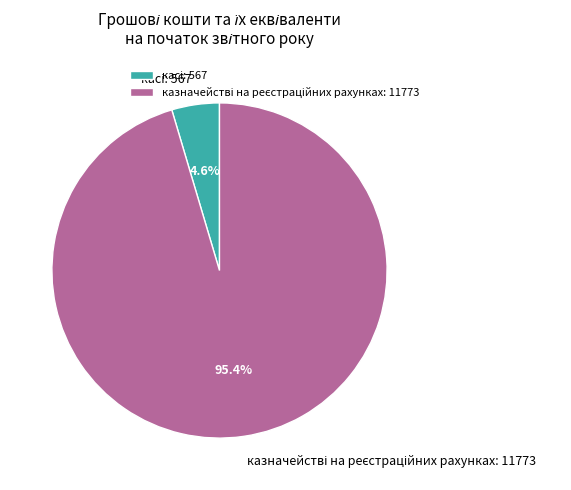

Is there any slice that represents more than half of the pie?

Yes